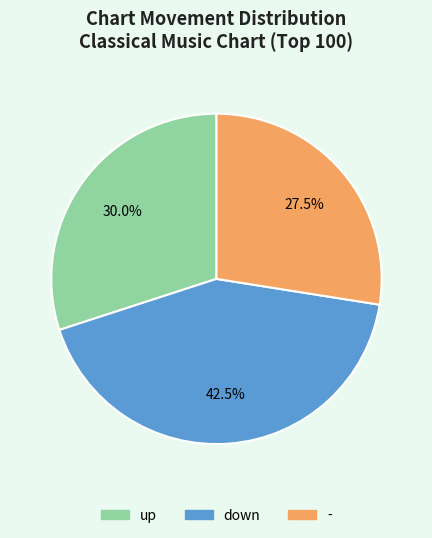

Is - the majority of the pie?

No